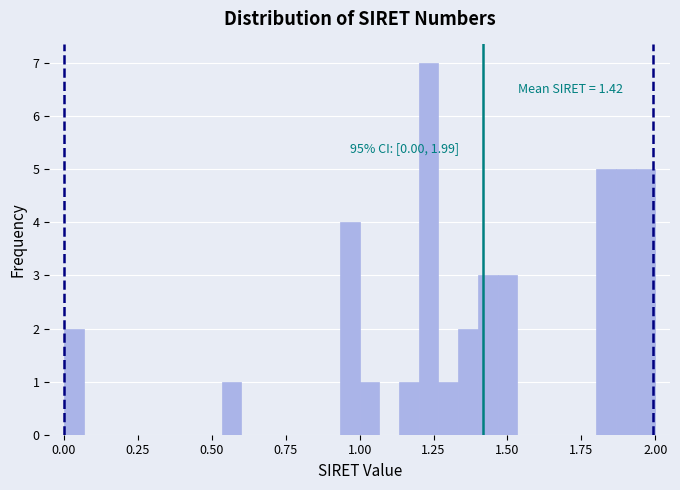

Read against the x-axis, roughly where is the centre of the tallest bar?

1.25